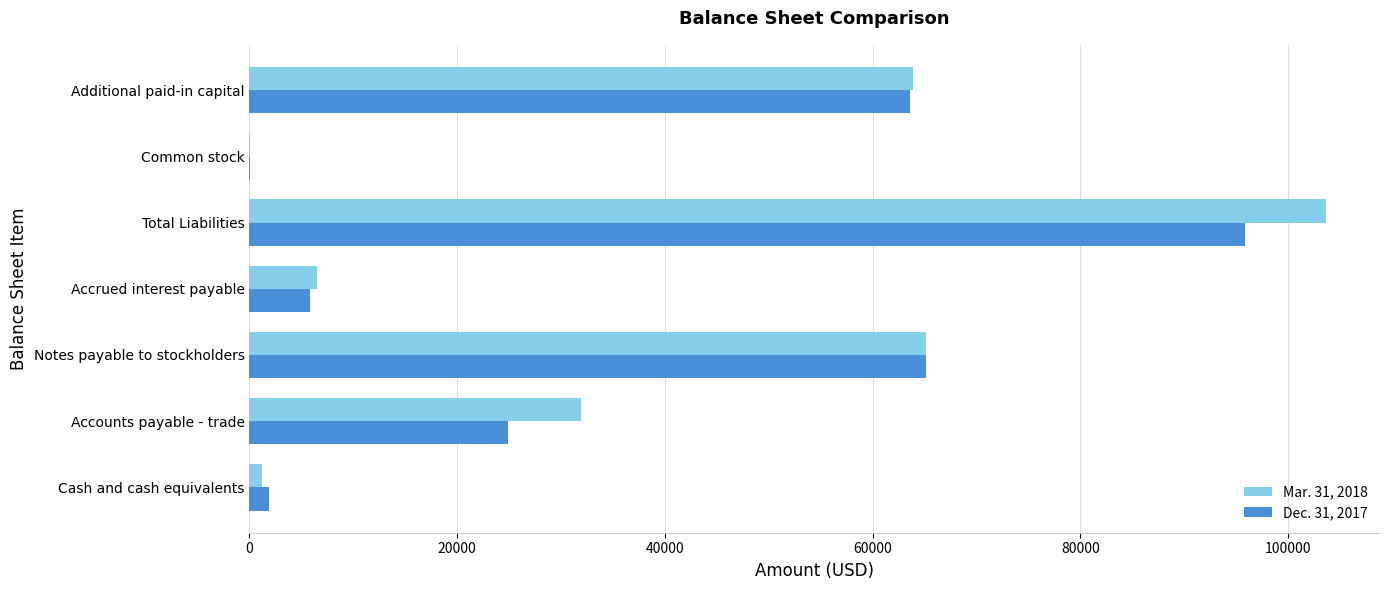

True or false: Mar. 31, 2018 has a value of 19757 at Accounts payable - trade.

False